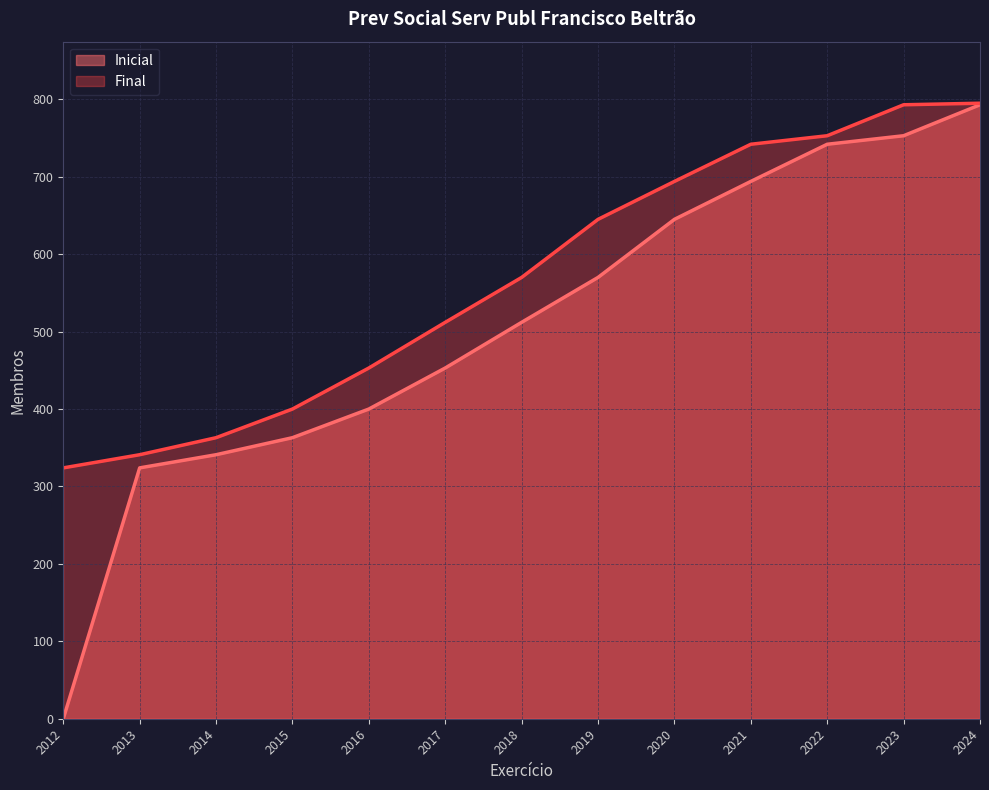

Count the number of data series in this chart.

2